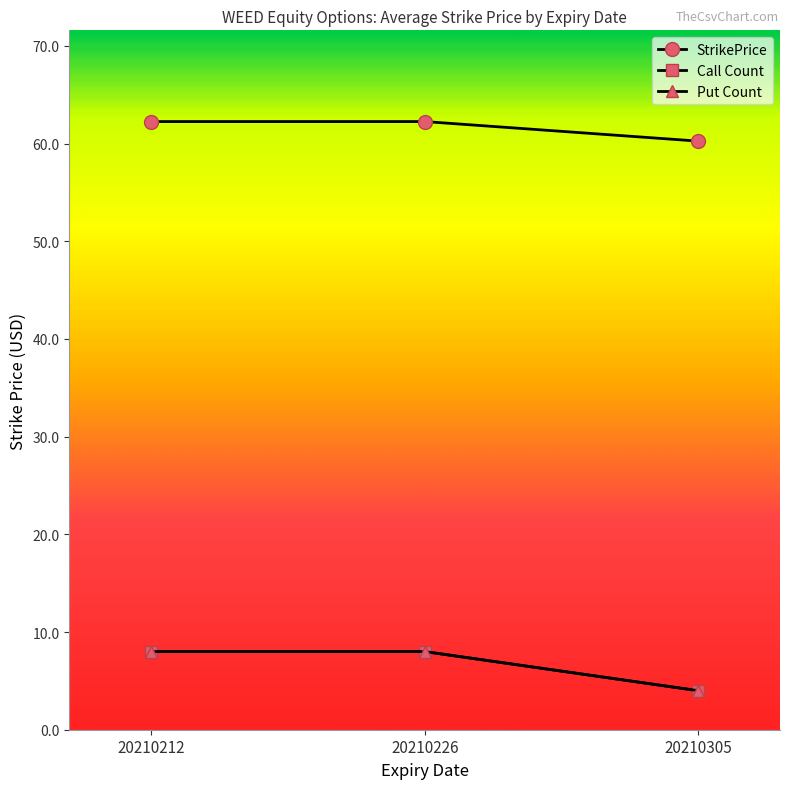

True or false: Put Count has a value of 8.0 at 20210212.

True